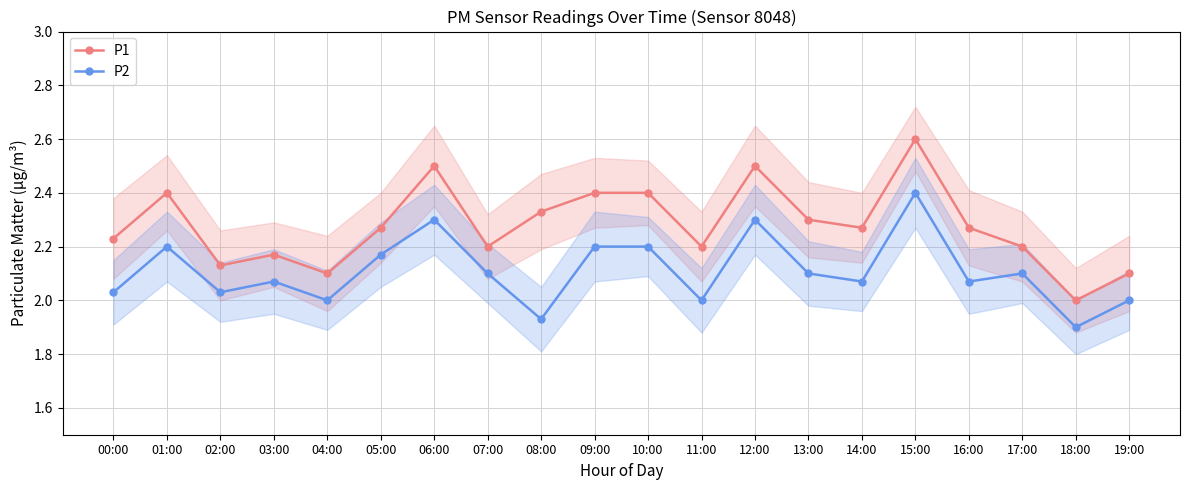

Does the chart have visible grid lines?

Yes